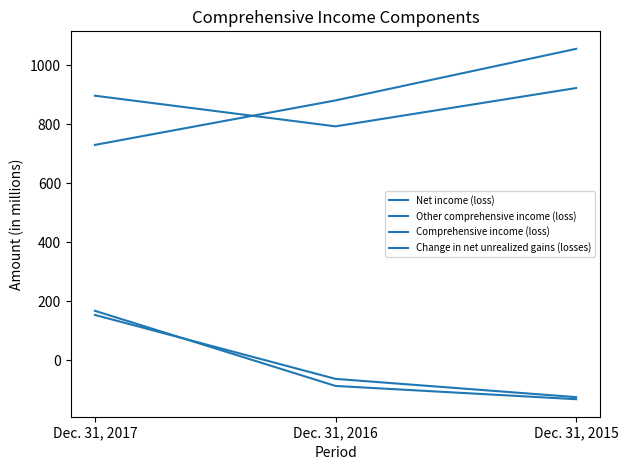

Does the chart display data point markers on the line(s)?

No